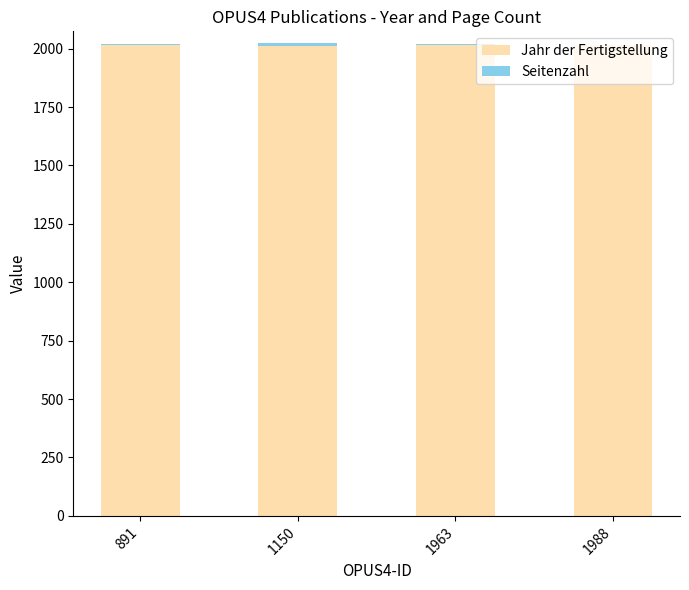

What is the average value of the Jahr der Fertigstellung series?

2015